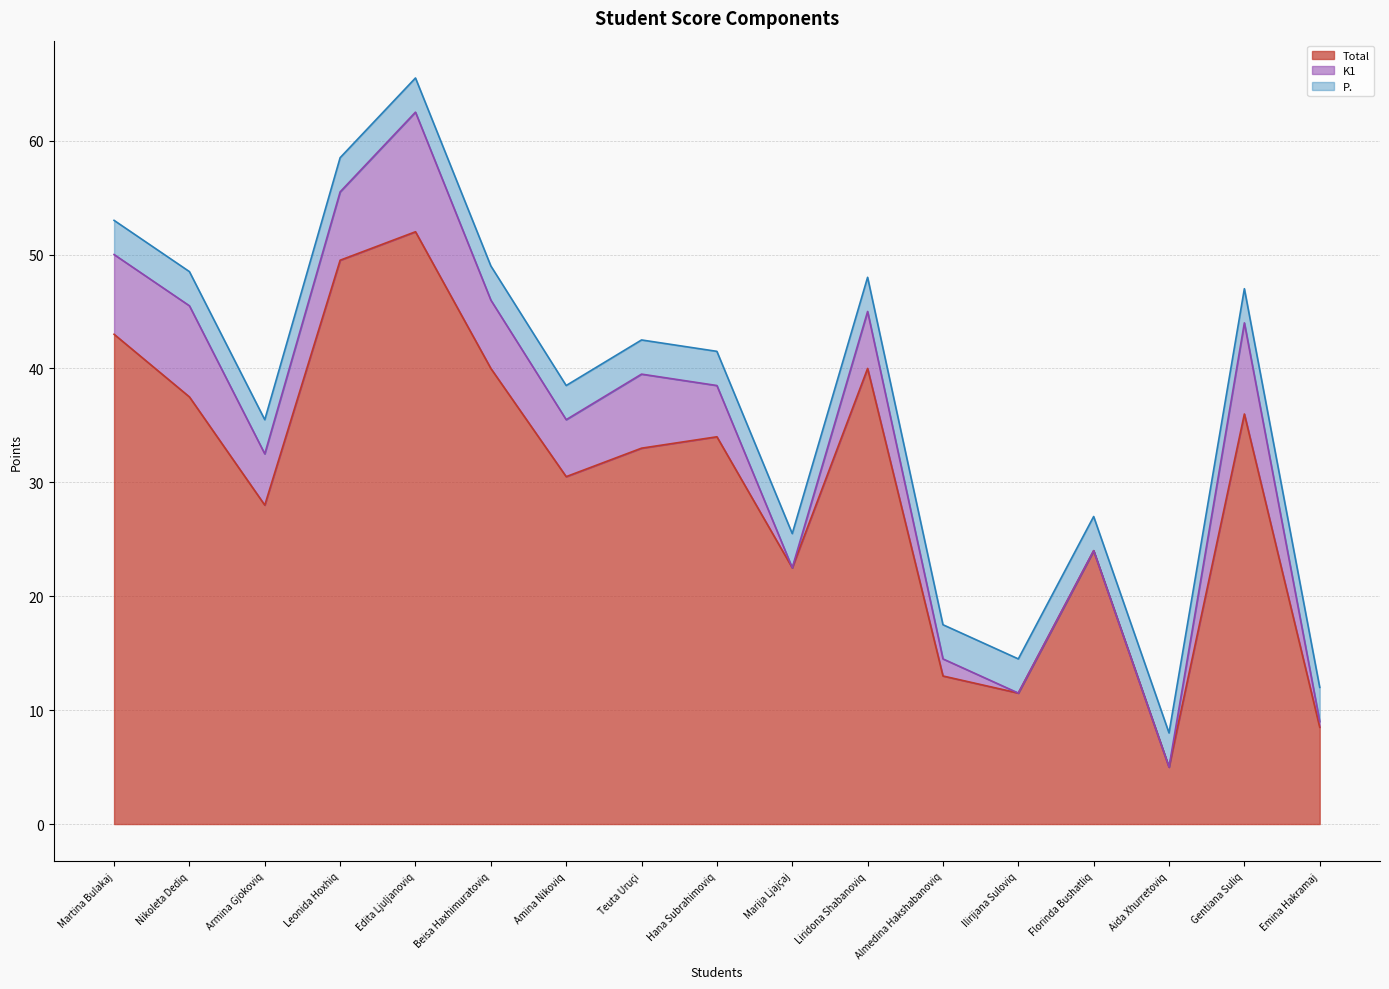

Where is Total nearest to the value 28?

Armina Gjokoviq